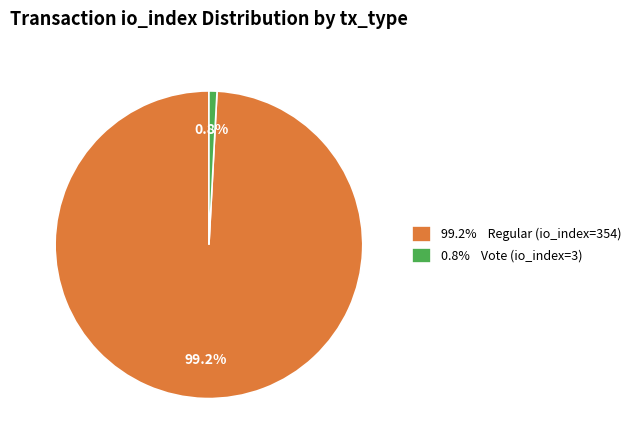

Rank the categories by value from lowest to highest.

0.8% Vote (io_index=3), 99.2% Regular (io_index=354)